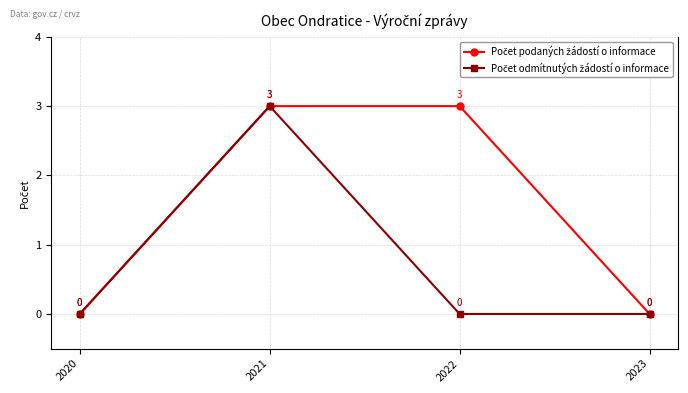

At which category is the sum across all series the highest?

2021